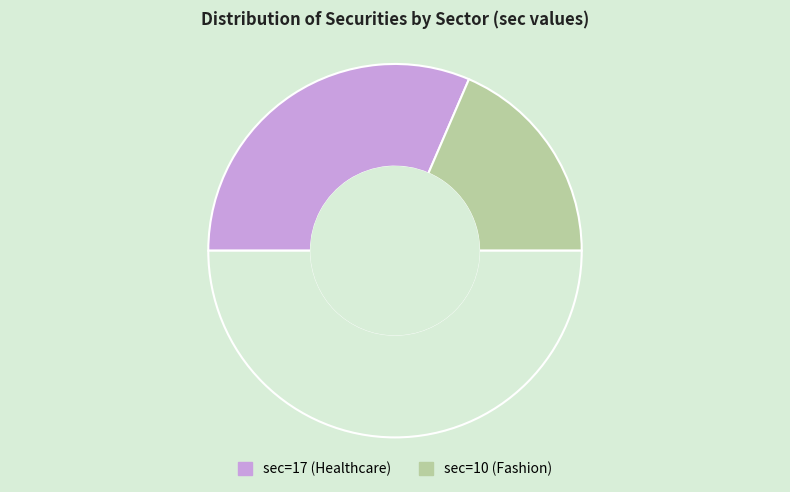

How many slices are in this pie chart?

3